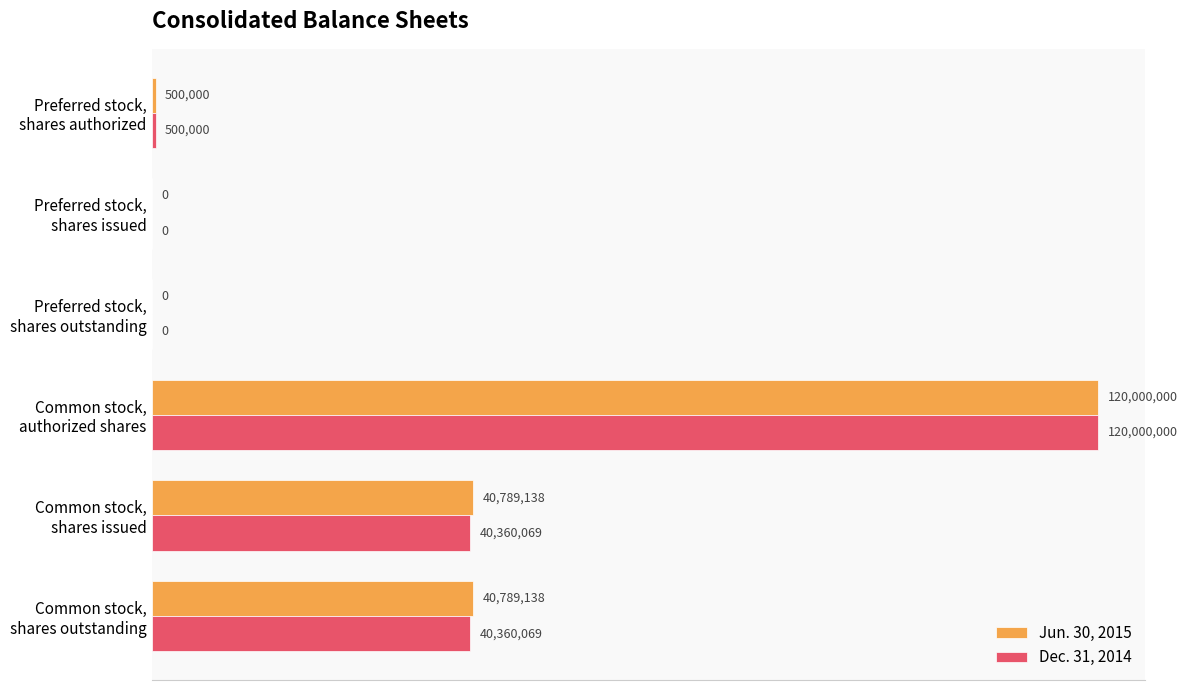

What are all the series names shown in the legend?

Jun. 30, 2015, Dec. 31, 2014